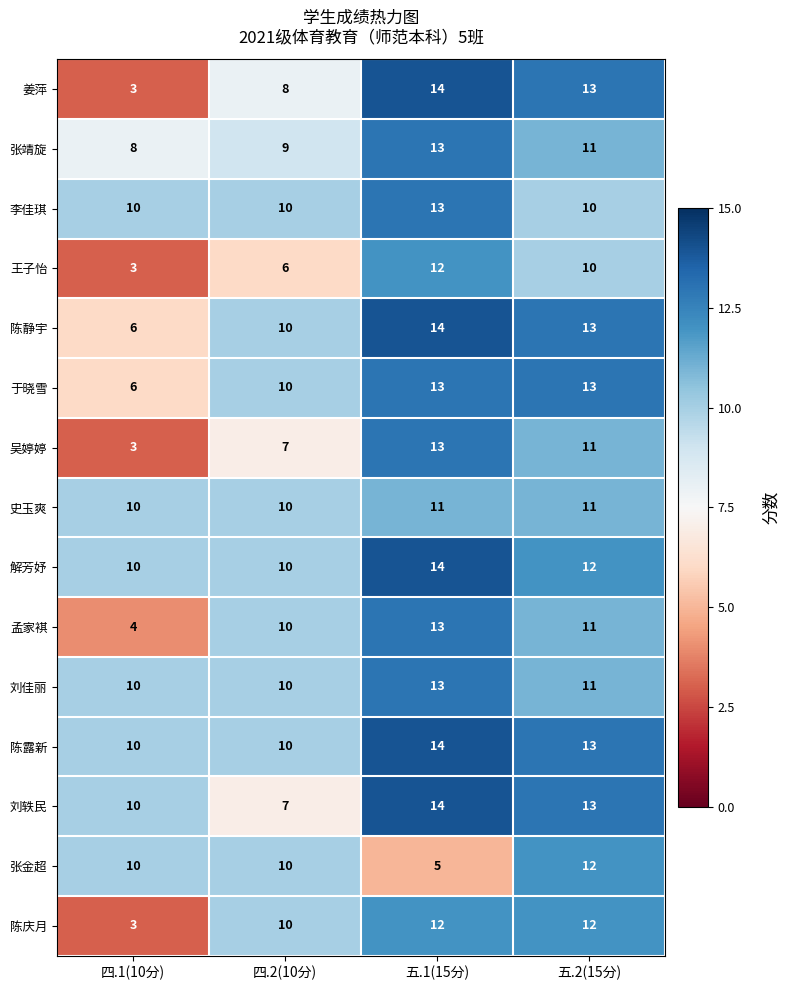

What is the approximate value of 张金超 at 四.2(10分)?

10